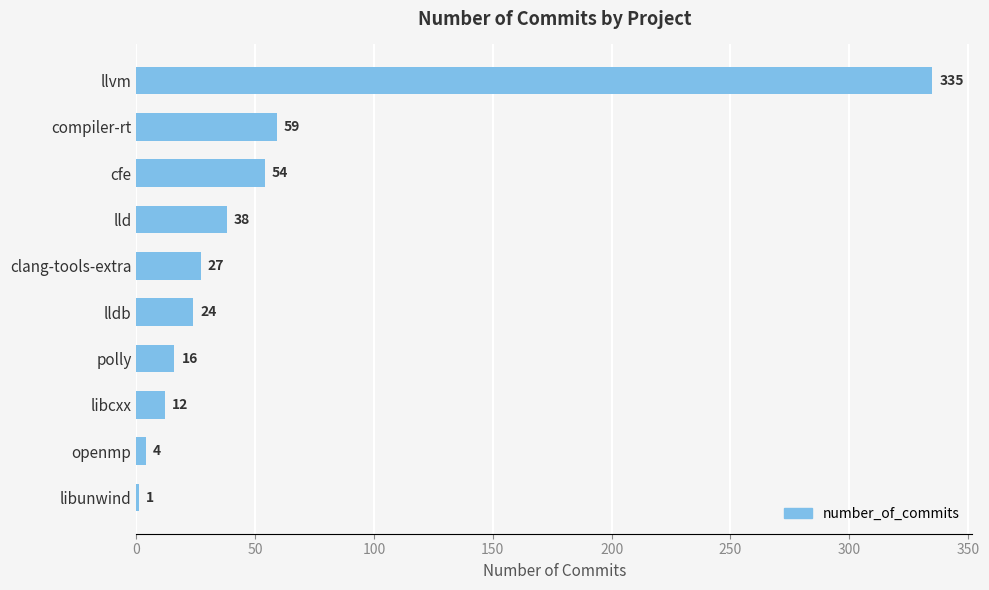

Which has a higher value, openmp or cfe?

cfe